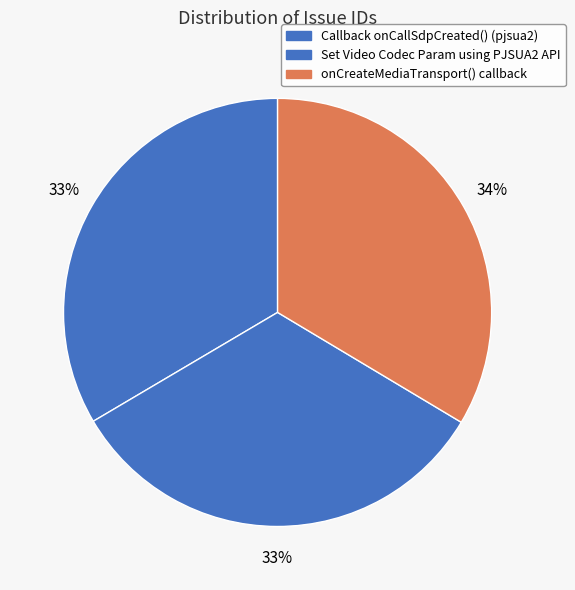

Between Set Video Codec Param using PJSUA2 API and onCreateMediaTransport() callback, which is larger?

onCreateMediaTransport() callback